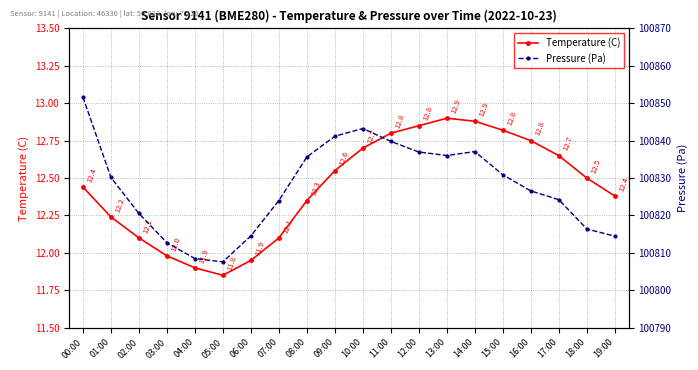

What is the minimum value shown in the chart?

11.8